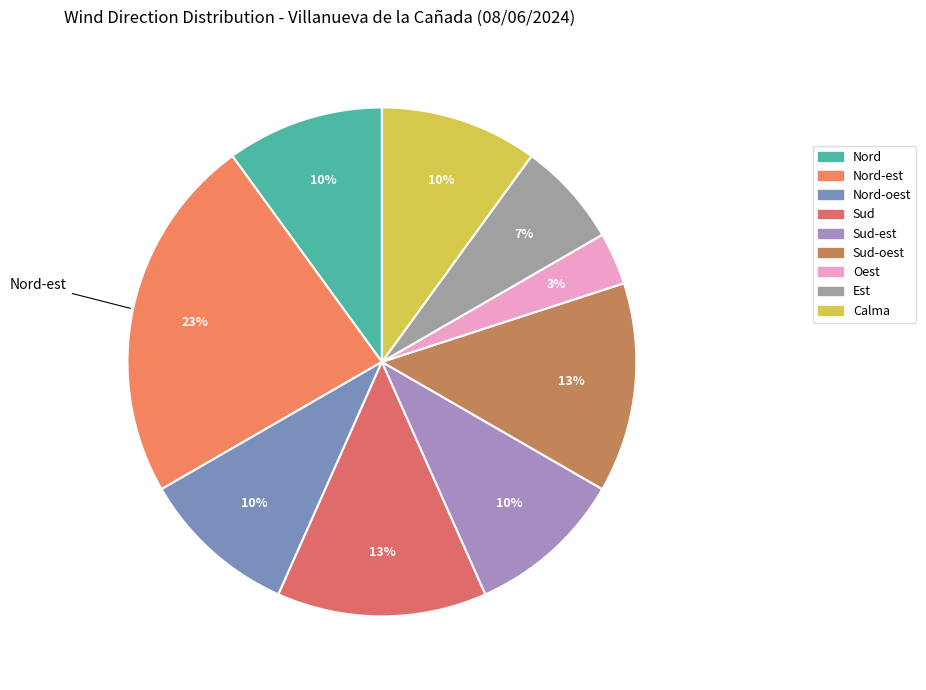

How many segments does this pie chart have?

9